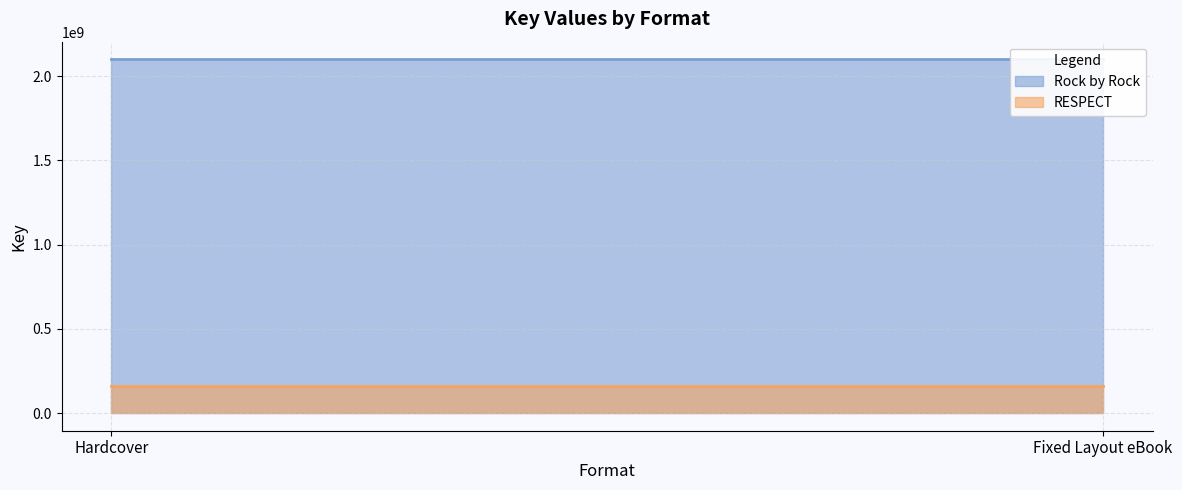

Reading right to left, list all the values displayed in this chart.

Rock by Rock: 2099346740	2099346740
RESPECT: 159555107	159555107